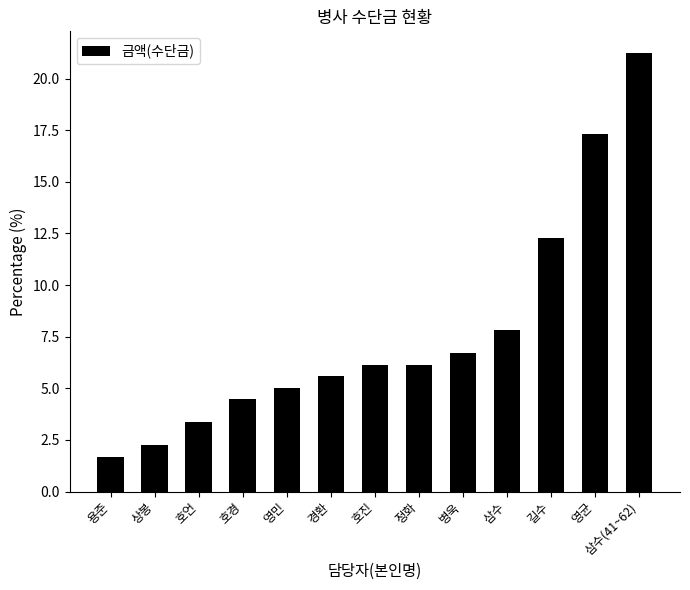

Which label corresponds to the smallest value in the chart?

용준